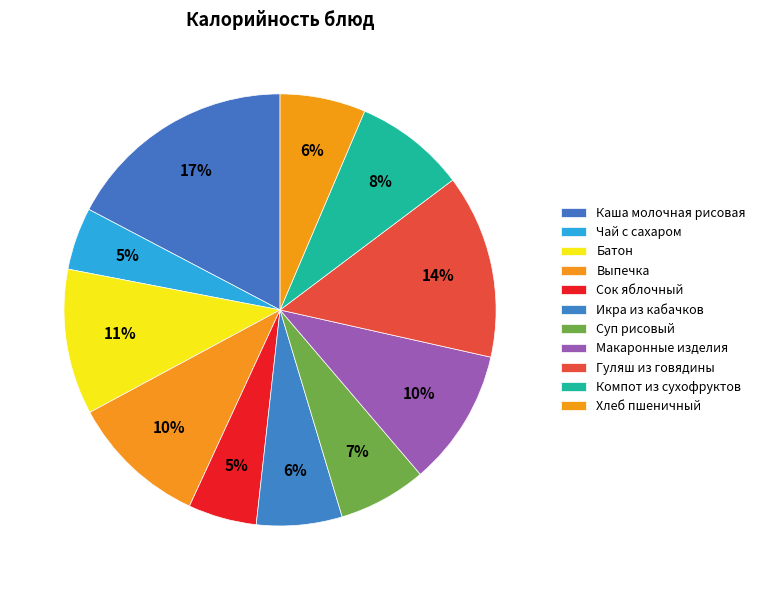

What percentage is the Батон slice, to the nearest percent?

11%